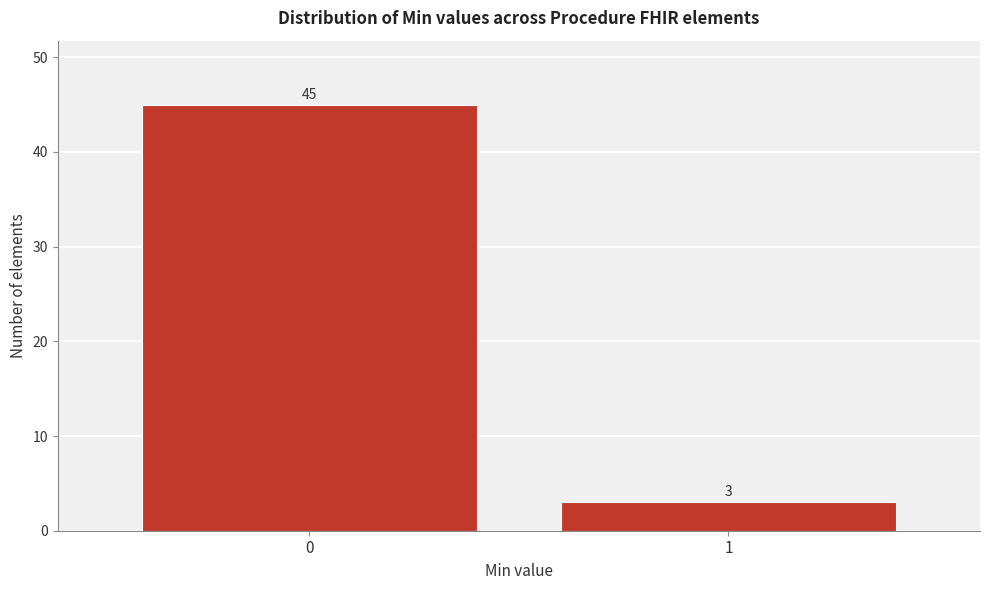

Reading left to right, extract all data points from this chart.

45	3